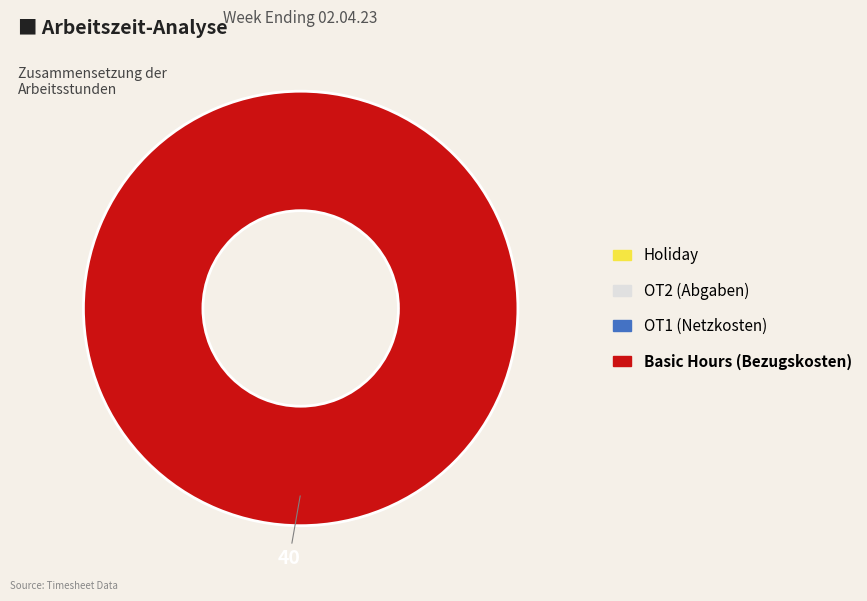

Count the number of slices in the pie.

1